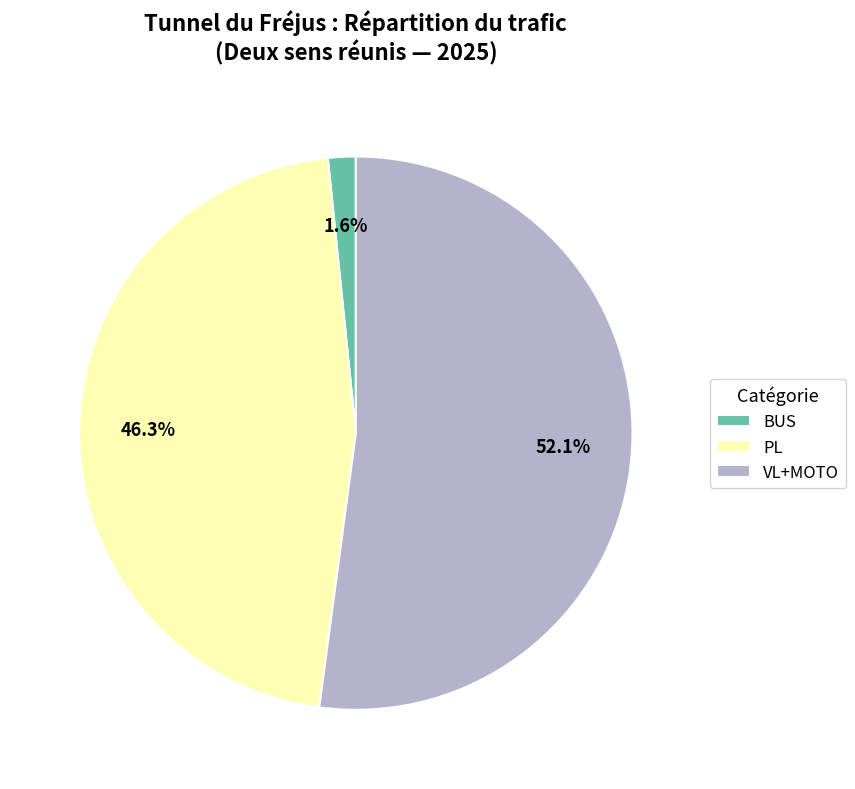

To the nearest percent, what is the combined percentage of PL and BUS?

48%